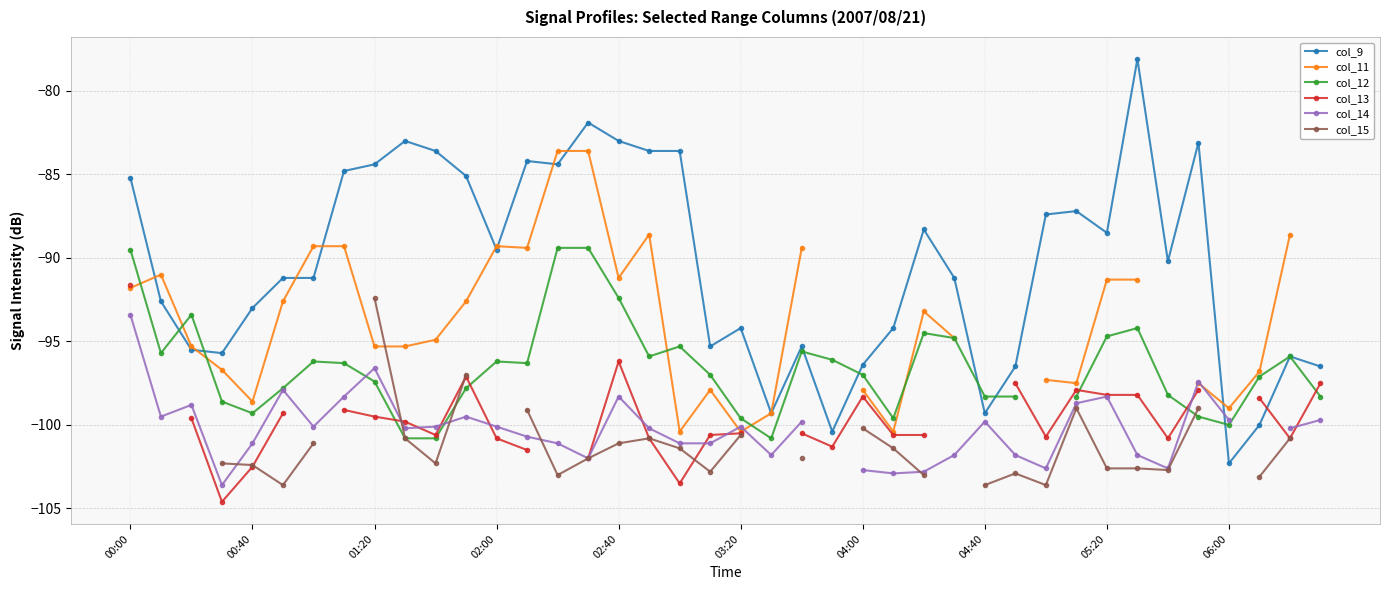

Which category has the lowest value in the col_9 series?

06:00